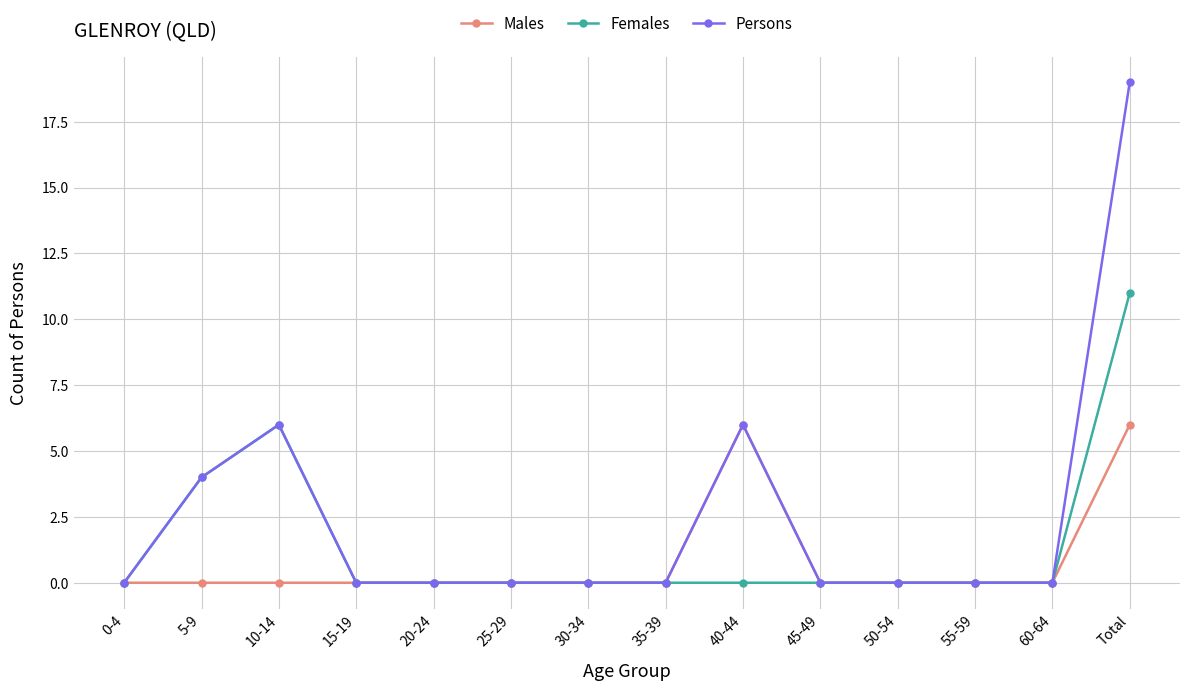

What is the difference between the maximum and minimum values in the Females series?

11